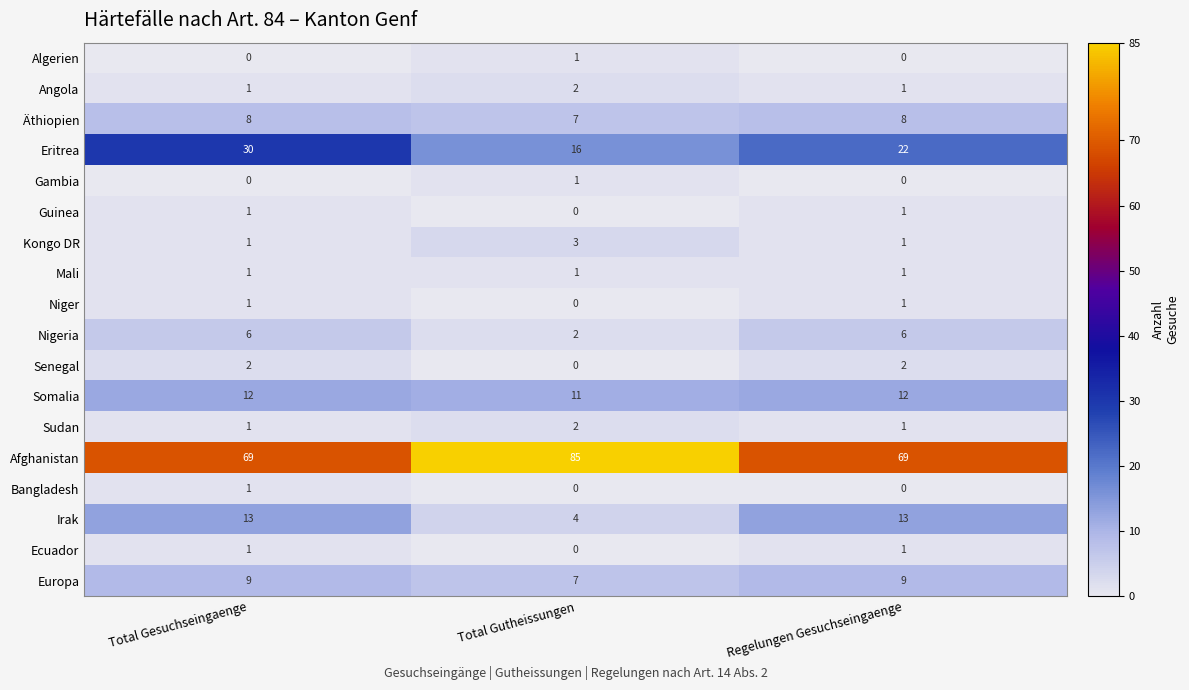

How many data points does each series have?

3